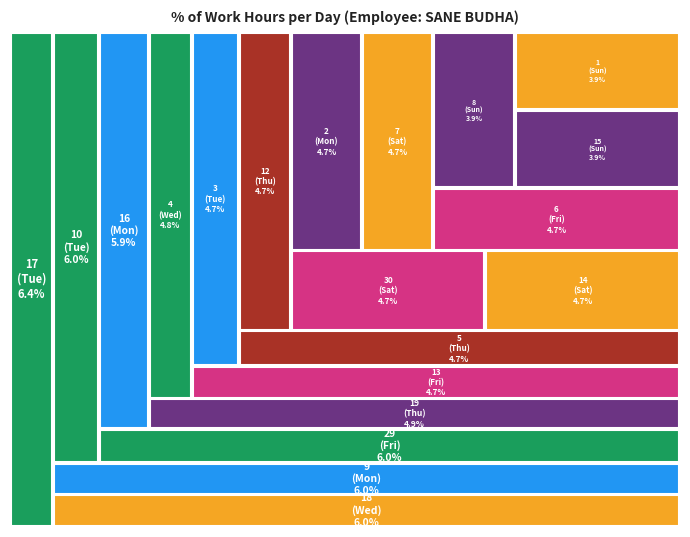

What is the smallest slice in the pie chart?

Day 1 (Sun)